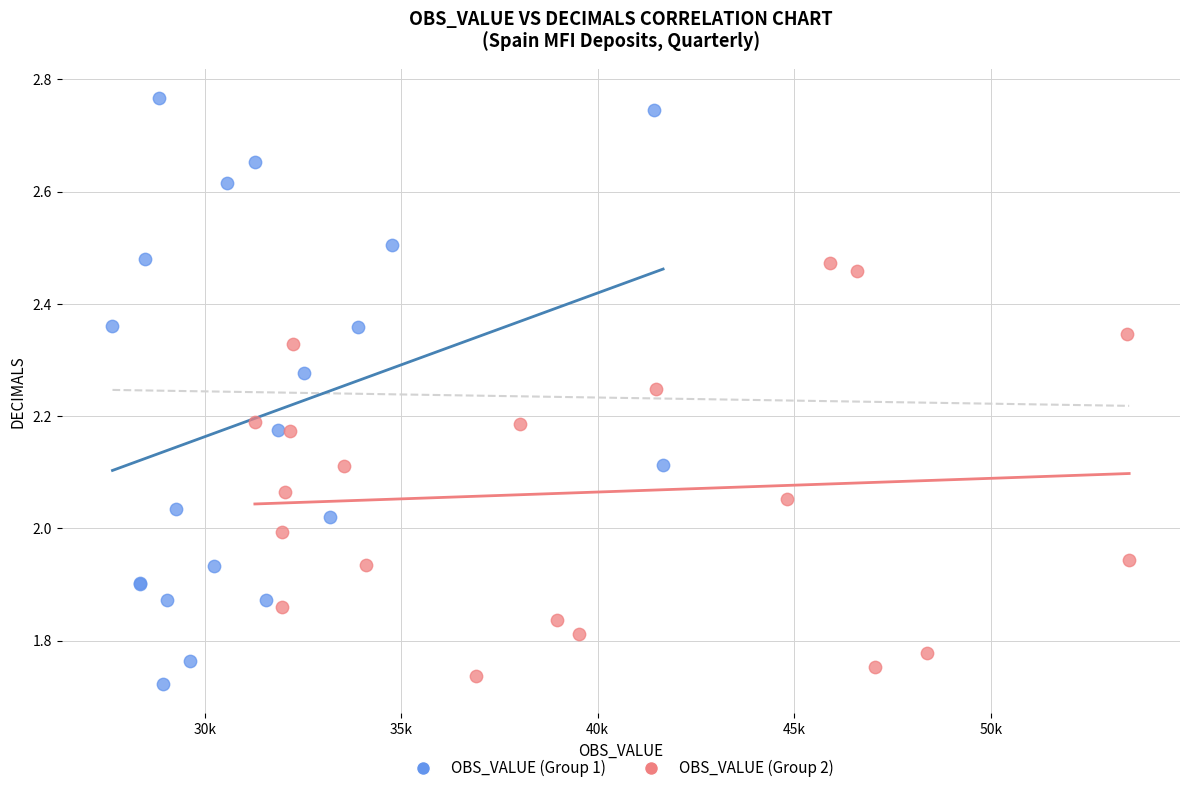

Which series contains the highest Y value?

OBS_VALUE (Group 1)